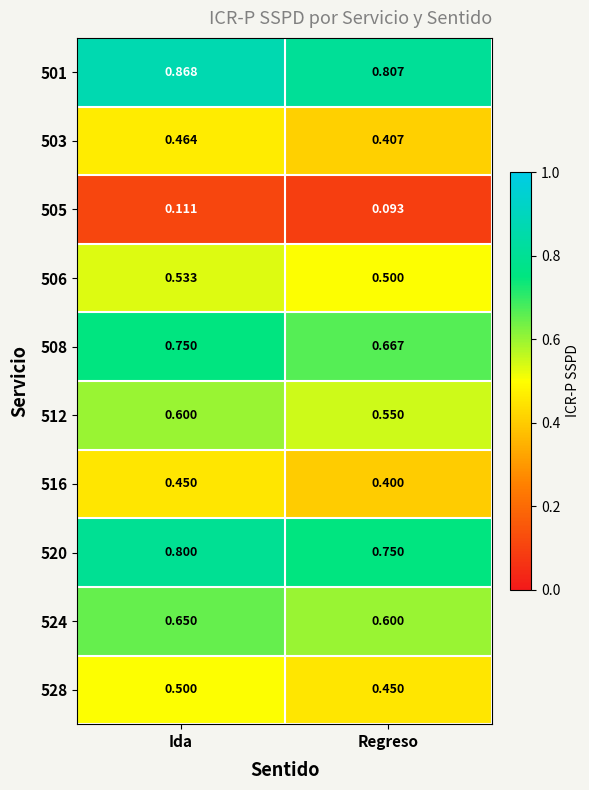

At how many categories does at least one series exceed 0?

2